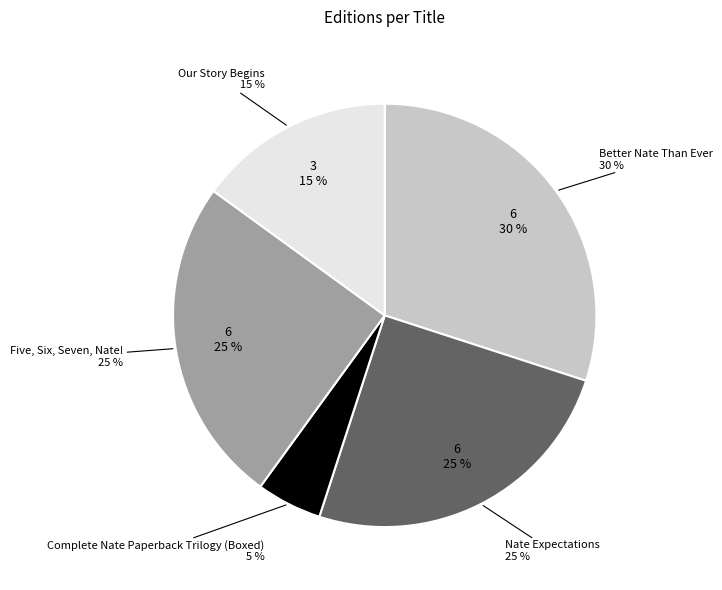

True or false: Five, Six, Seven, Nate! accounts for 16% of the total.

False